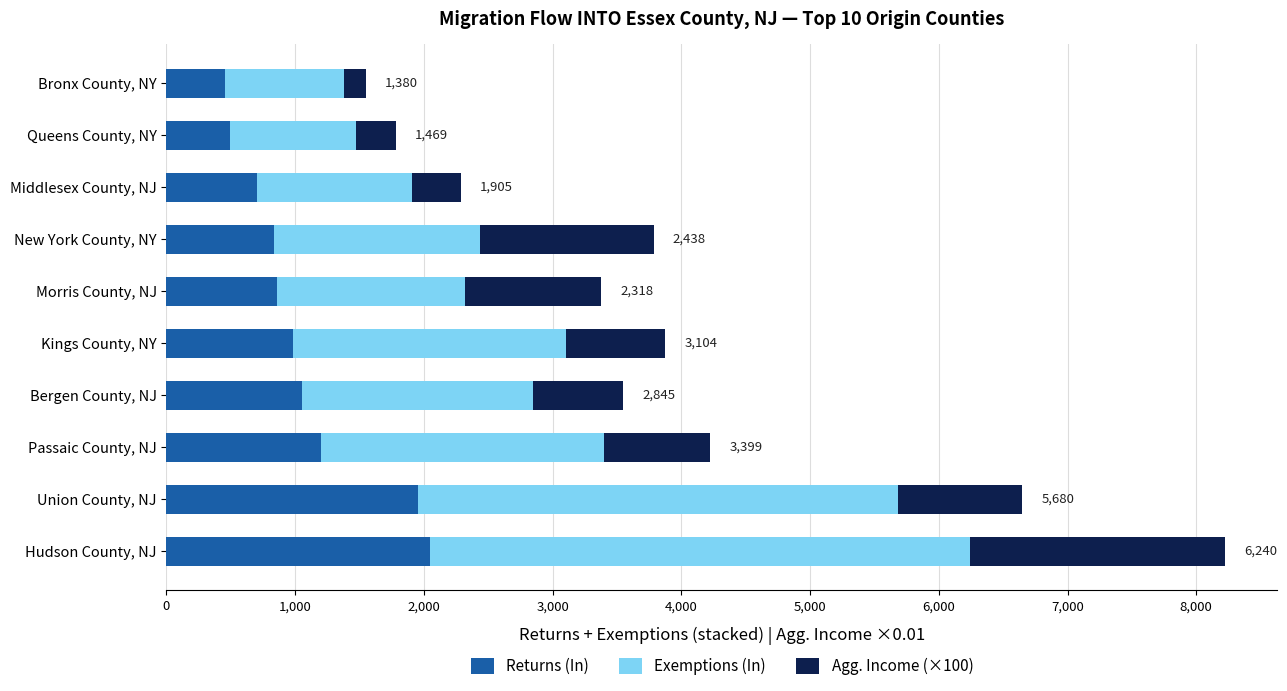

True or false: Returns (In) has a value of 552.4 at Bergen County, NJ.

False